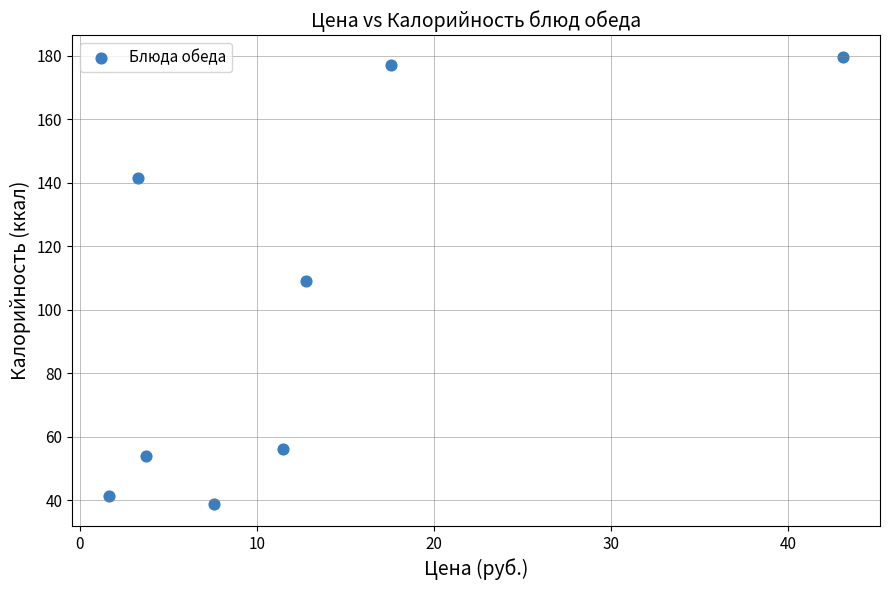

What is the range of X values (max minus min)?

41.5